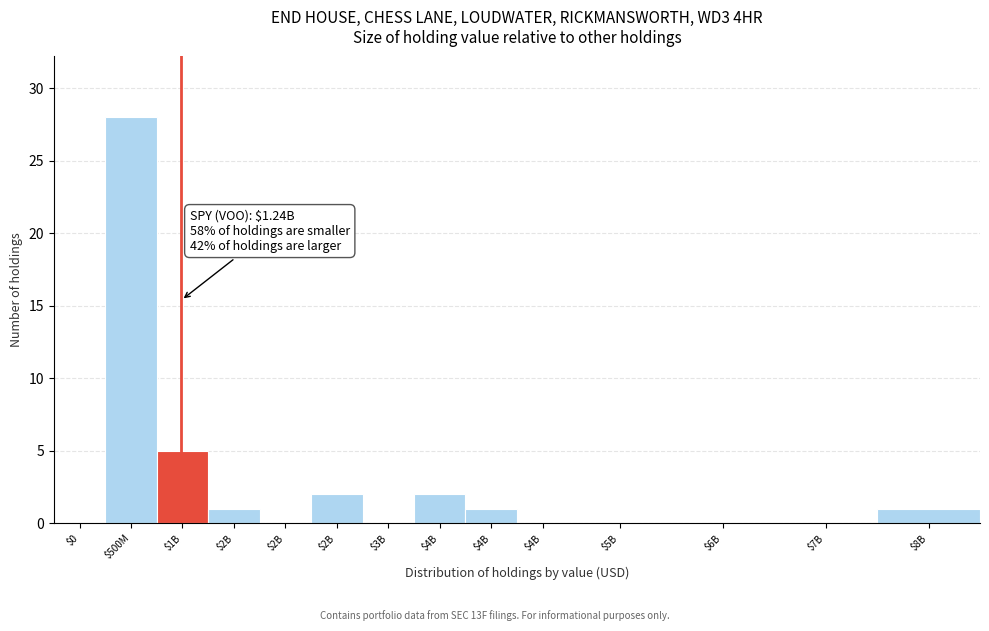

Count the number of categories in the chart.

14